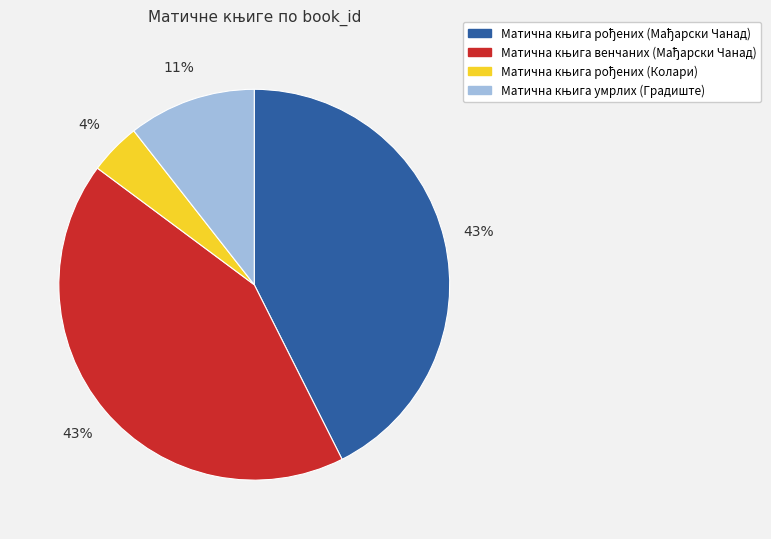

Does any single category account for the majority?

No